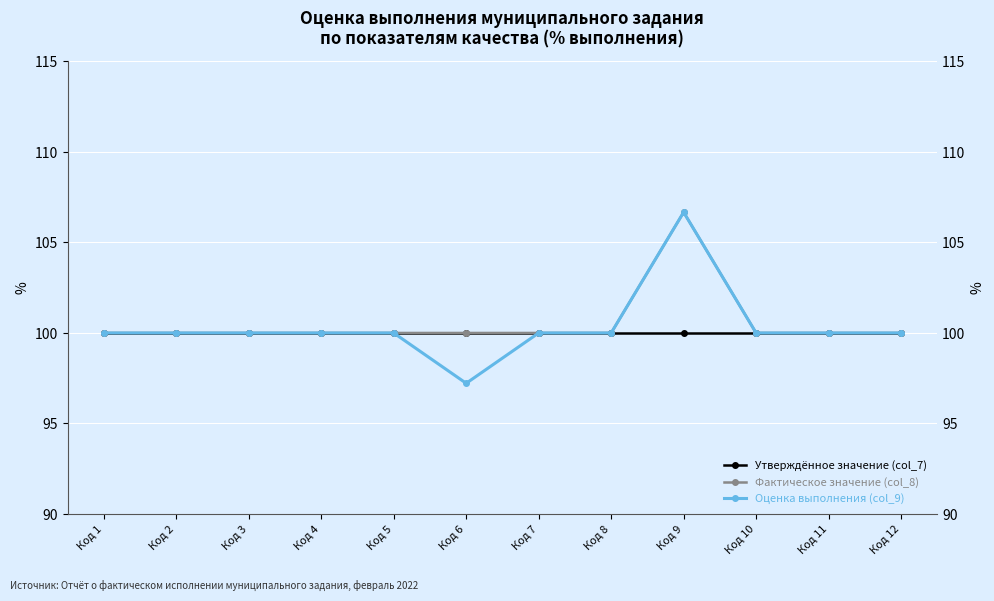

What are all the series names shown in the legend?

Утверждённое значение (col_7), Фактическое значение (col_8), Оценка выполнения (col_9)